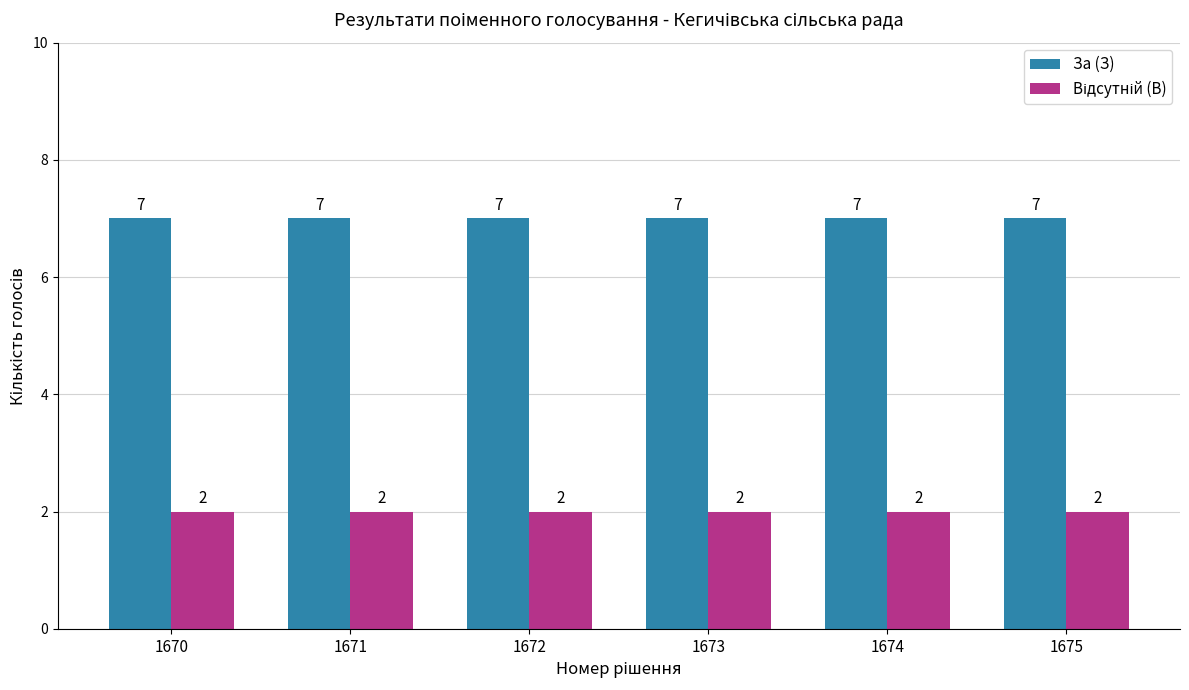

What is the total value across all series at 1672?

9